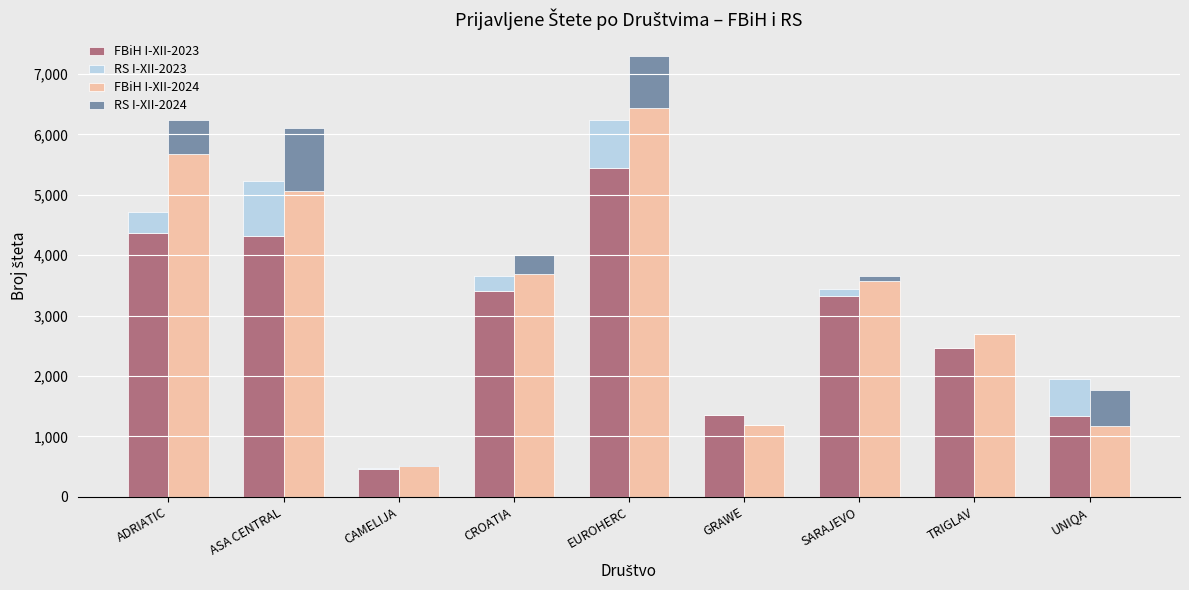

What is the greatest value displayed?

6439